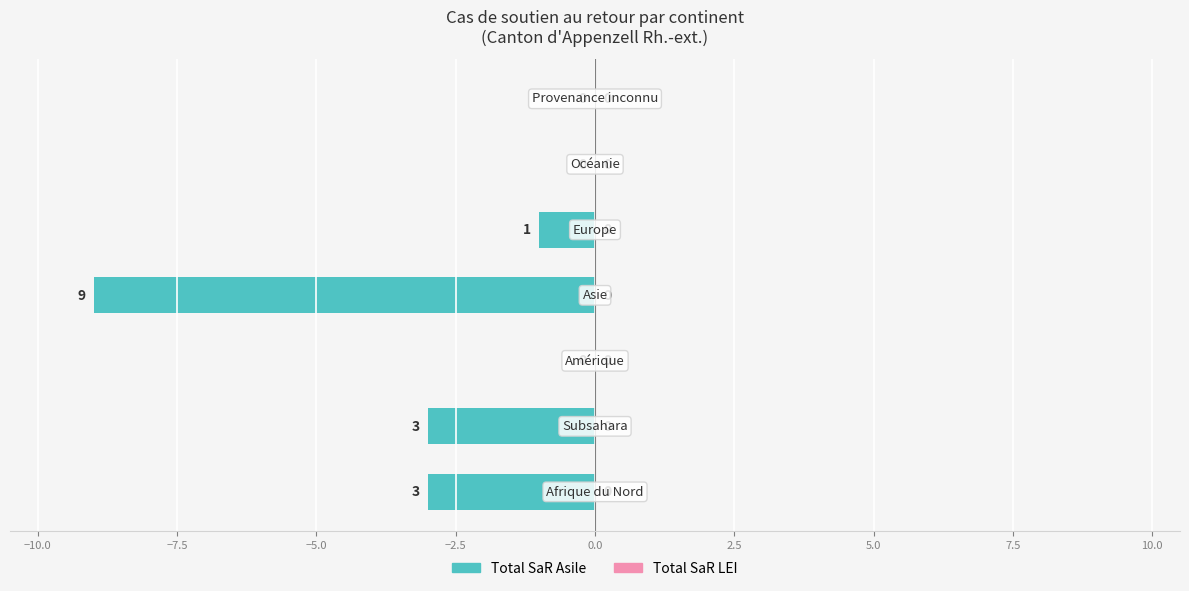

How many values are between -3 and 0?

6